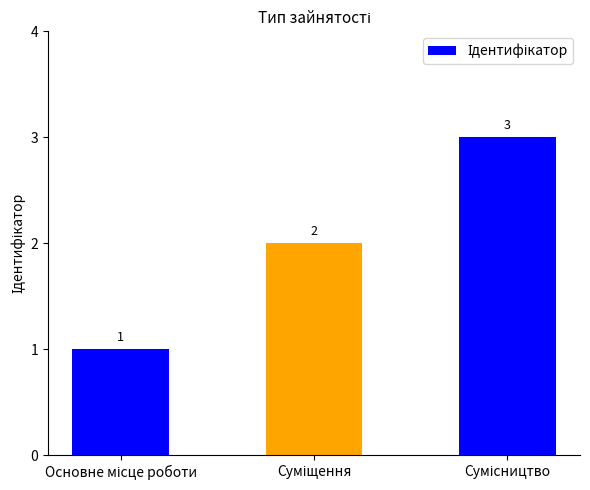

Count the values in the range 1 to 3.

3